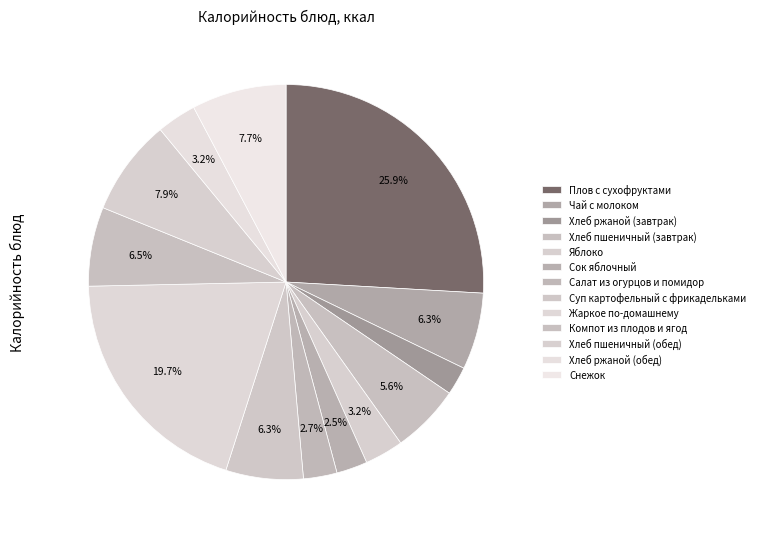

Is there any slice that represents more than half of the pie?

No